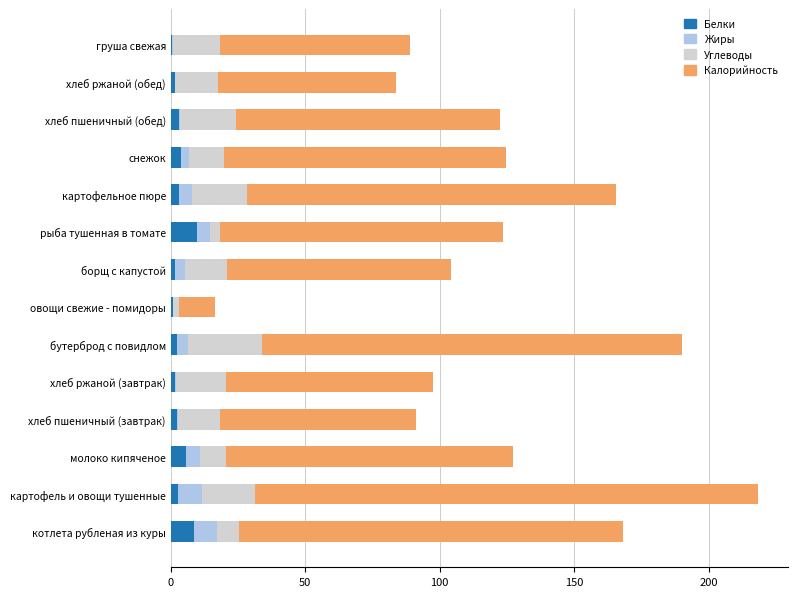

At which category is the sum across all series the highest?

картофель и овощи тушенные